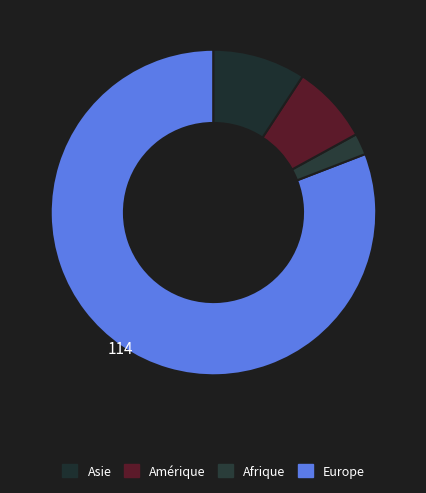

Which category has the biggest portion of the pie?

Europe